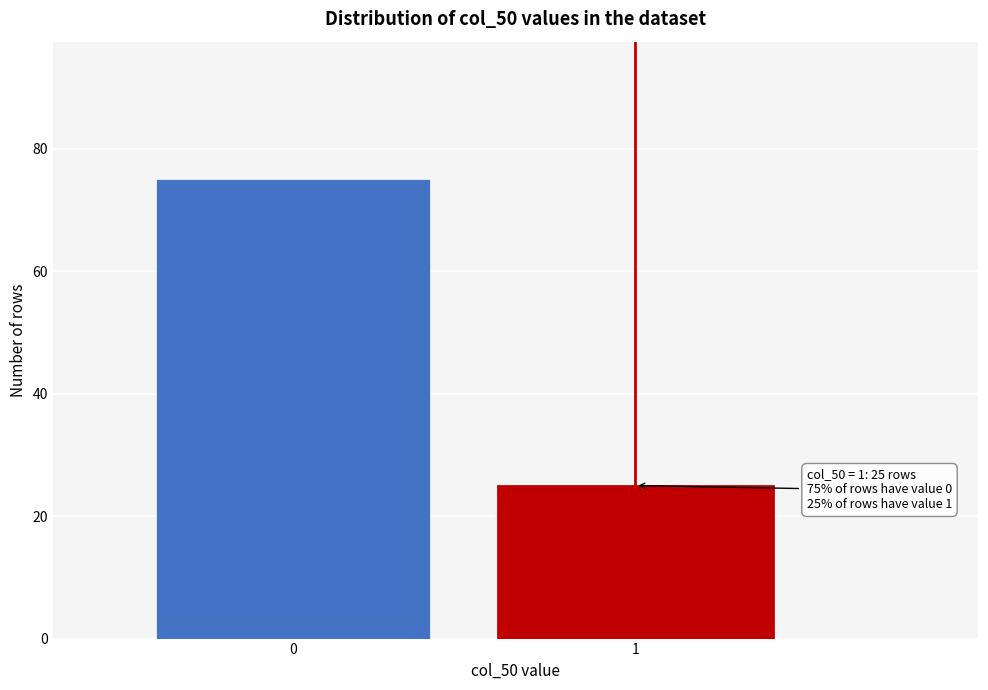

Reading left to right, list all the values displayed in this chart.

75	25